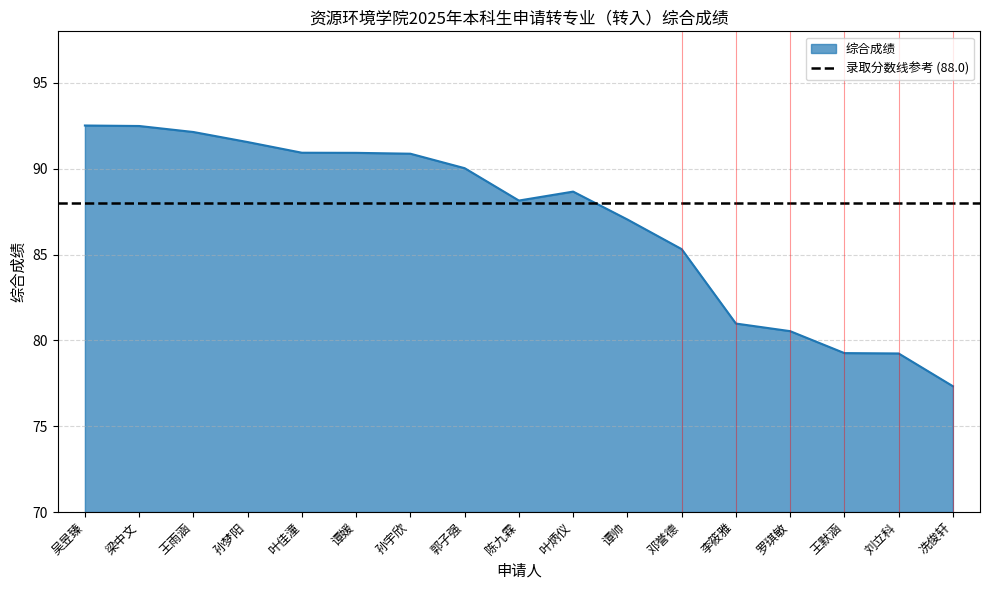

Reading left to right, extract all data points from this chart.

92.5	92.5	92.1	91.5	90.9	90.9	90.9	90.0	88.1	88.7	87.0	85.3	81.0	80.5	79.3	79.2	77.3